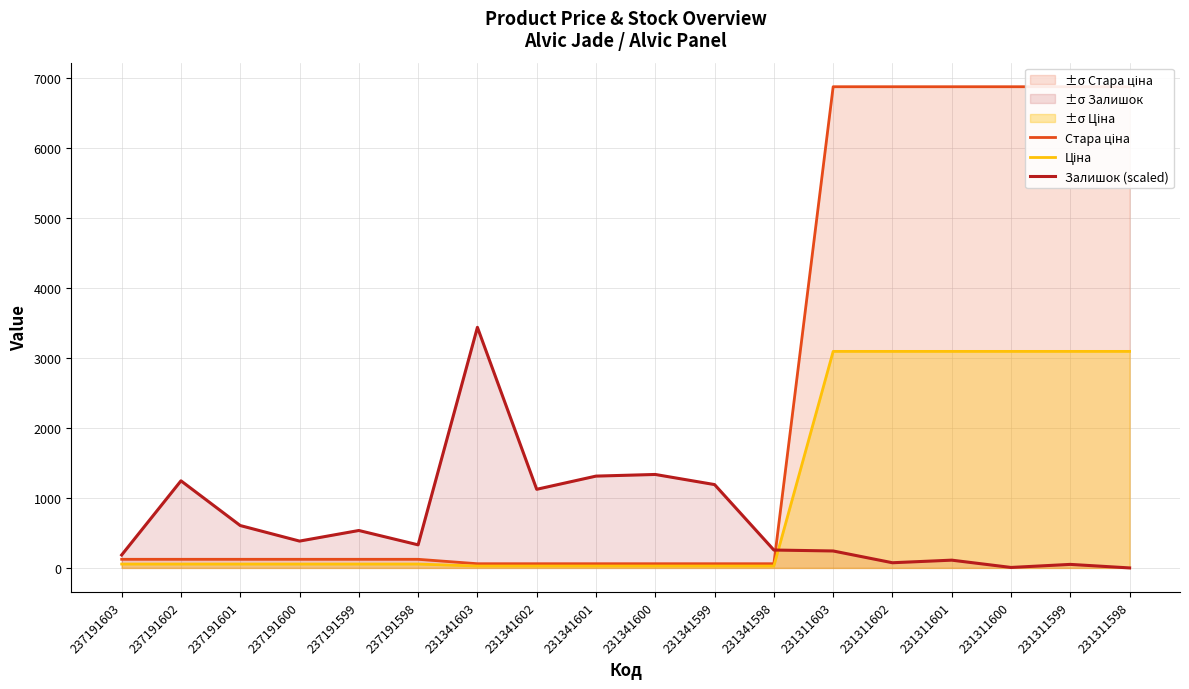

How many lines are shown in the chart?

3